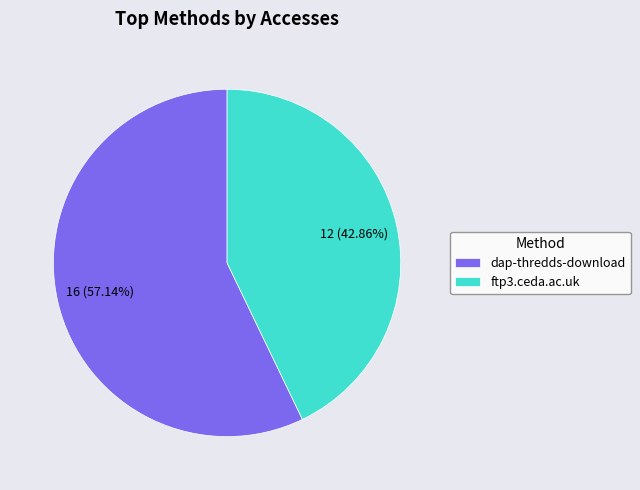

Count the number of slices in the pie.

2